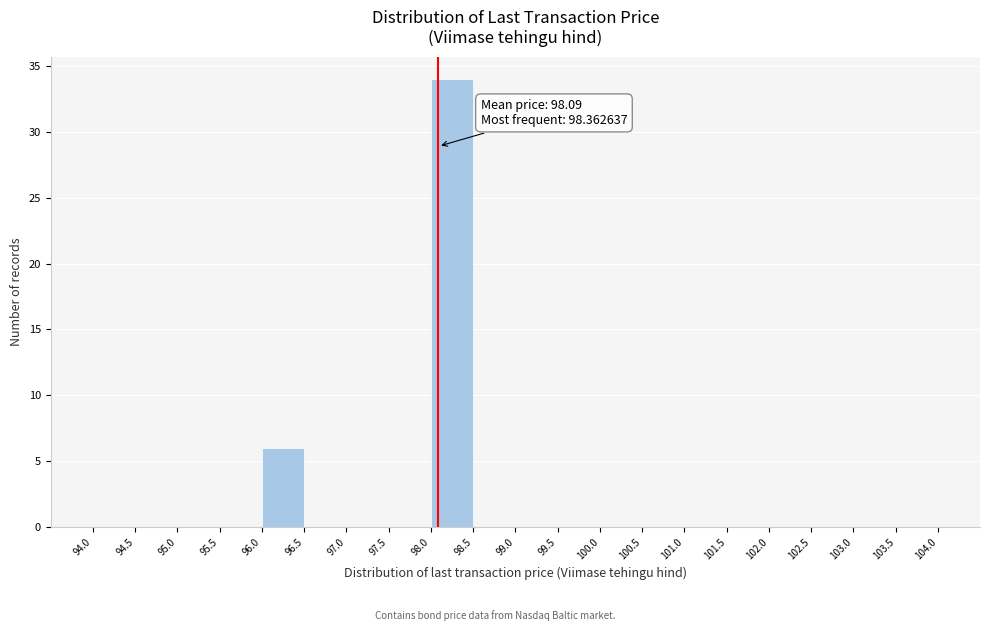

Which range on the x-axis has the tallest bar?

98.0 to 98.5